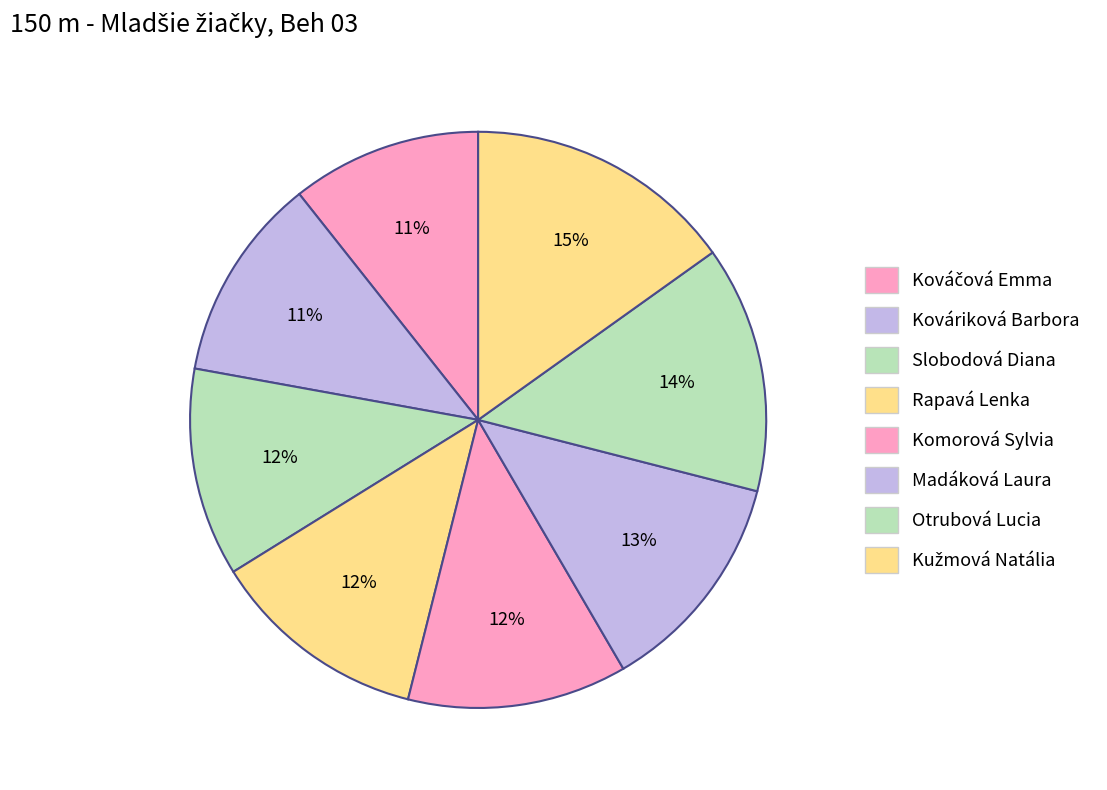

How much of the chart is everything except Slobodová Diana?

88.3%